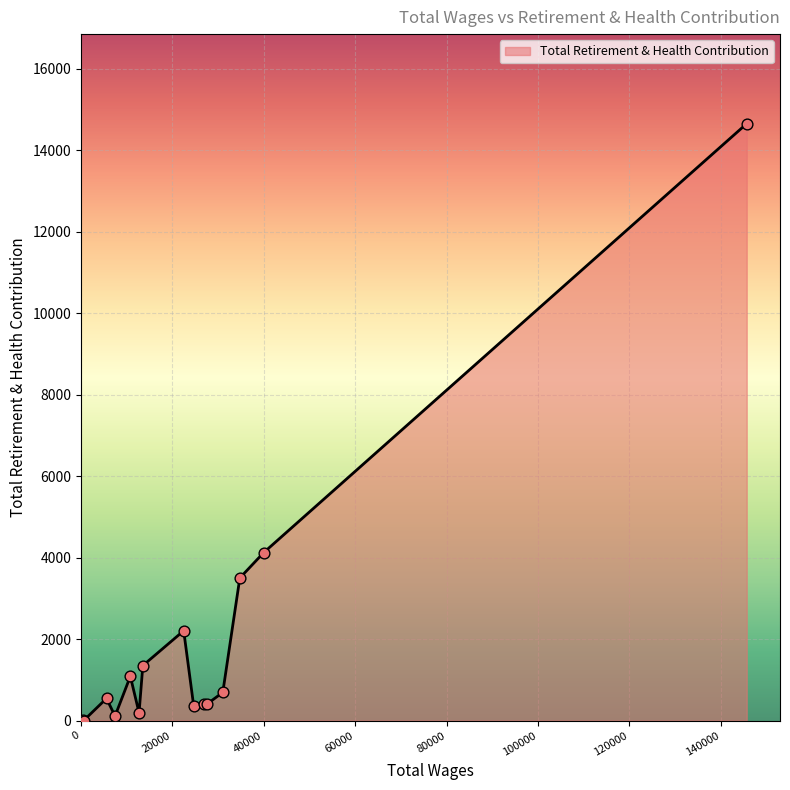

What is the difference between the maximum and minimum values?

14657